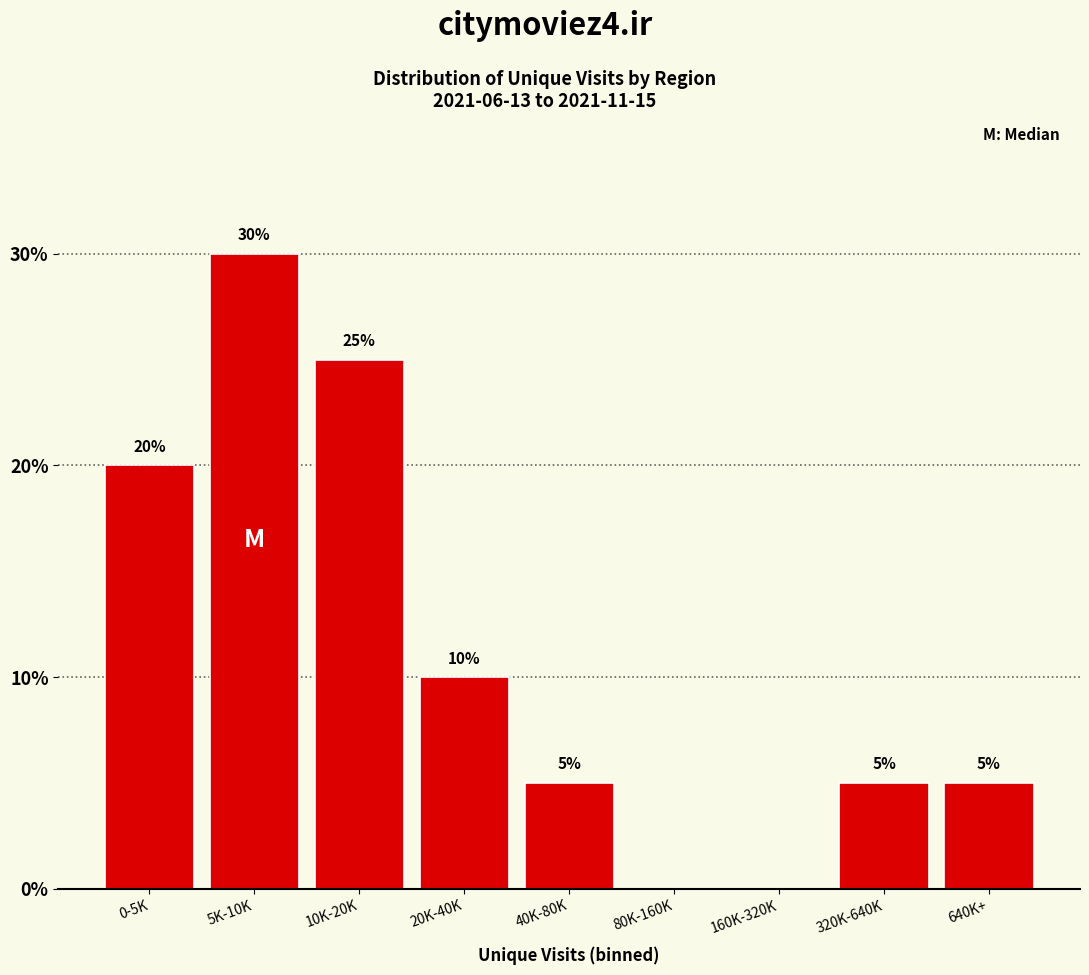

Reading right to left, extract all data points from this chart.

640K+=5	320K-640K=5	160K-320K=0	80K-160K=0	40K-80K=5	20K-40K=10	10K-20K=25	5K-10K=30	0-5K=20